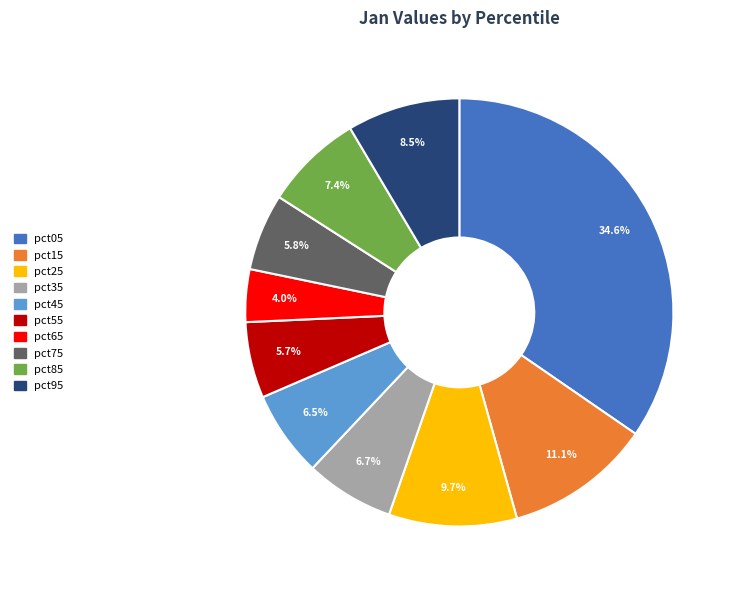

Is the sum of pct35 and pct55 greater than half?

No